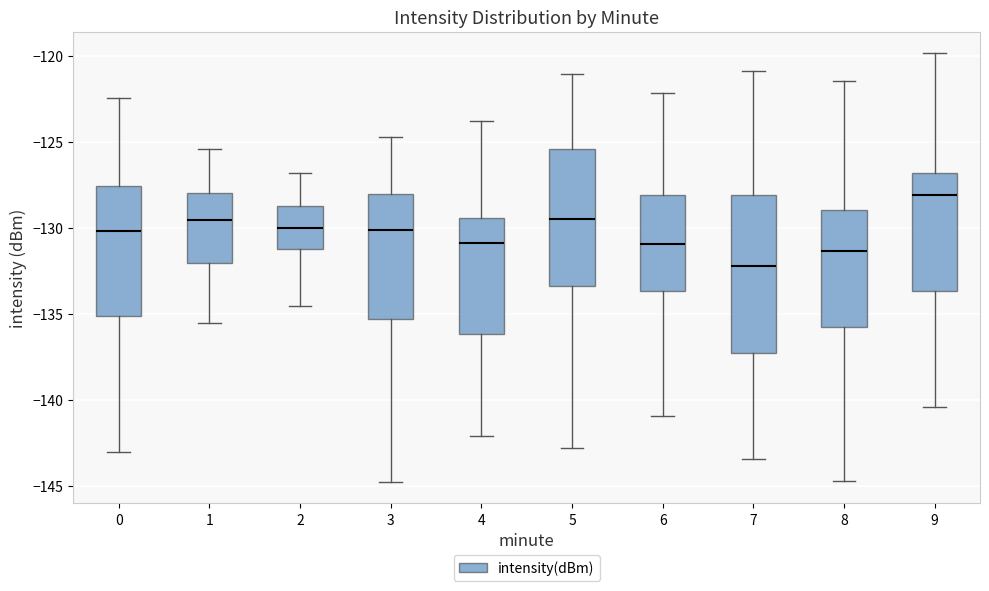

Reading left to right, transcribe this box plot: for each box, give where its median line is, the range the box spans, and where its two whiskers end, as read against the y-axis. The values are not printed on the chart, so give them approximately, as read against the axis.

0: median -130.0, box -135.0 to -127.5, whiskers -143.0 to -122.5
1: median -129.5, box -132.0 to -128.0, whiskers -135.5 to -125.5
2: median -130.0, box -131.0 to -128.5, whiskers -134.5 to -127.0
3: median -130.0, box -135.5 to -128.0, whiskers -144.5 to -124.5
4: median -131.0, box -136.0 to -129.5, whiskers -142.0 to -124.0
5: median -129.5, box -133.5 to -125.5, whiskers -143.0 to -121.0
6: median -131.0, box -133.5 to -128.0, whiskers -141.0 to -122.0
7: median -132.0, box -137.5 to -128.0, whiskers -143.5 to -121.0
8: median -131.5, box -136.0 to -129.0, whiskers -144.5 to -121.5
9: median -128.0, box -133.5 to -127.0, whiskers -140.5 to -120.0